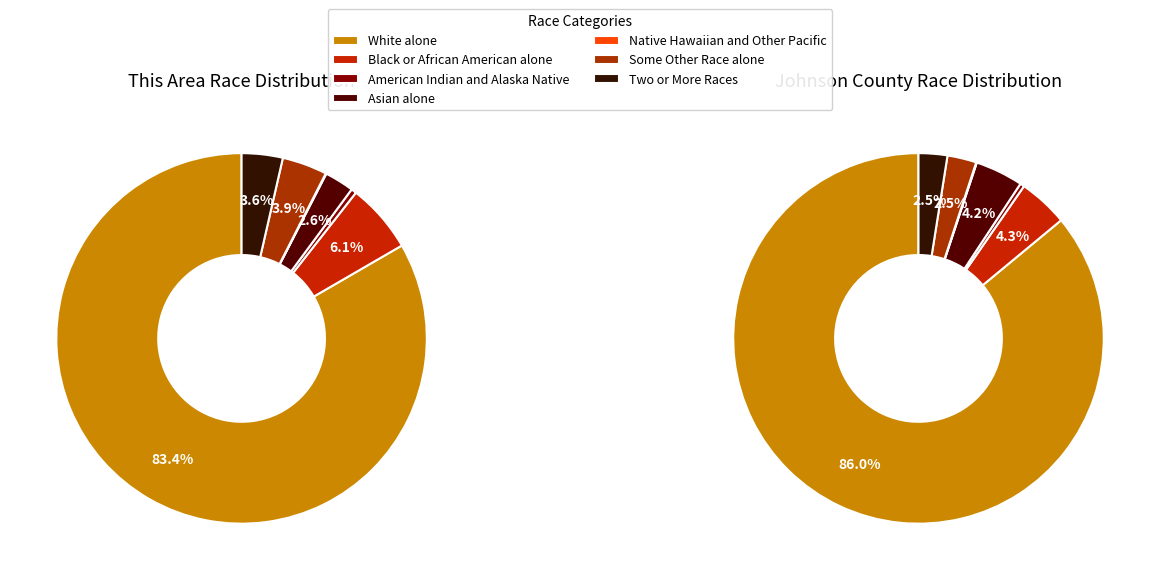

To the nearest percent, what portion does Some Other Race alone represent?

4%